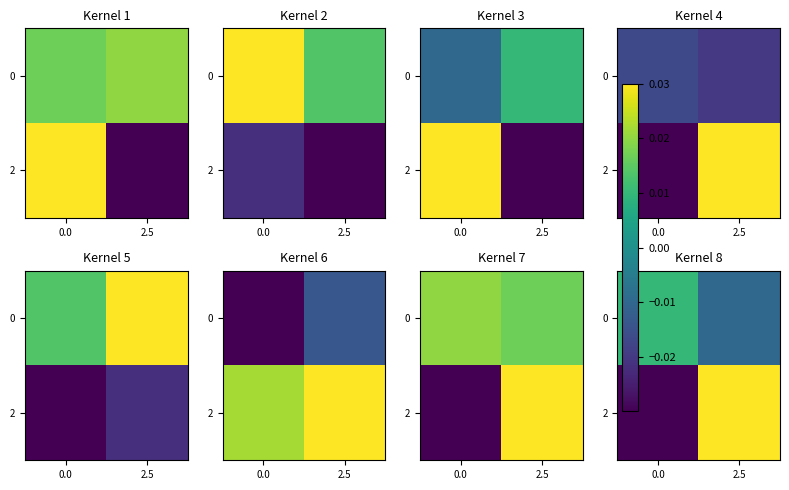

List the series in order of their peak value, highest first.

2, 0